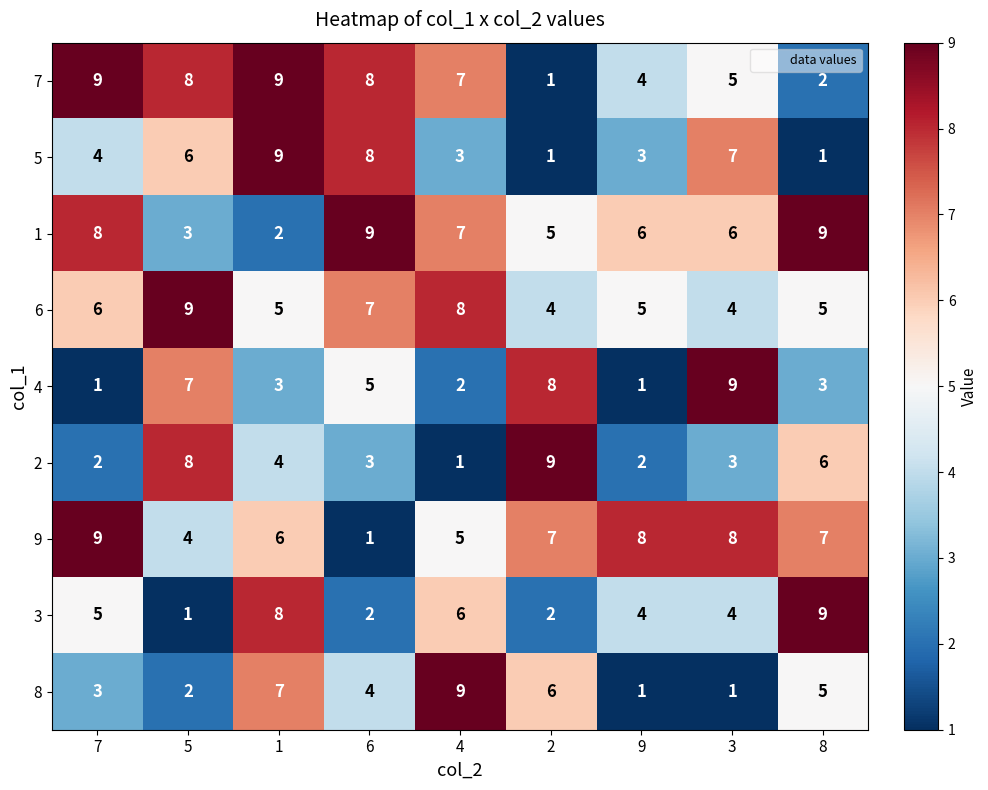

What is the approximate value of 3 at 8?

9